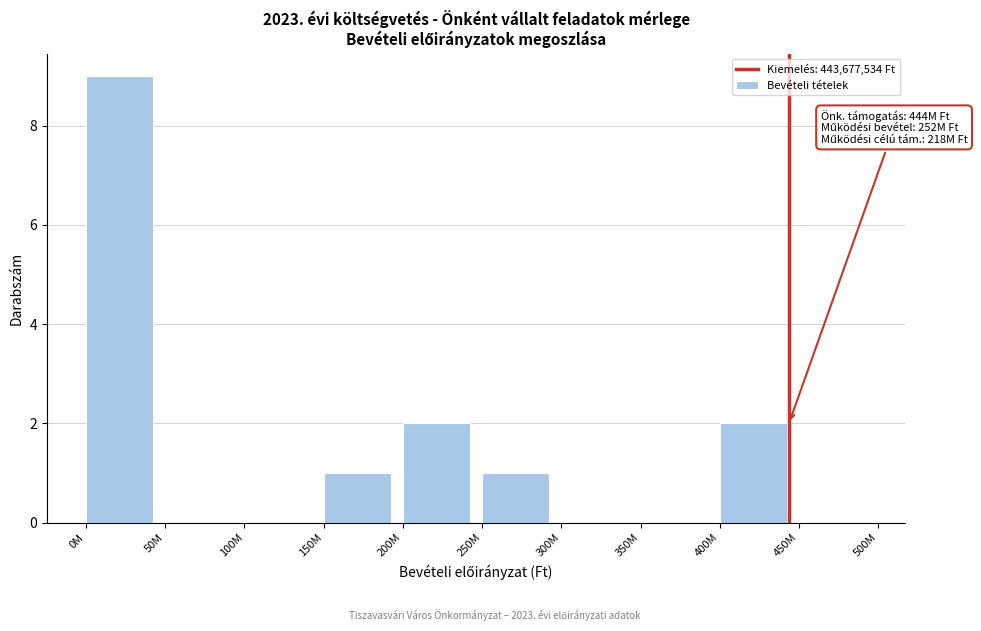

Reading right to left, transcribe all the data shown in this chart.

450M=0	400M=2	350M=0	300M=0	250M=1	200M=2	150M=1	100M=0	50M=0	0M=9